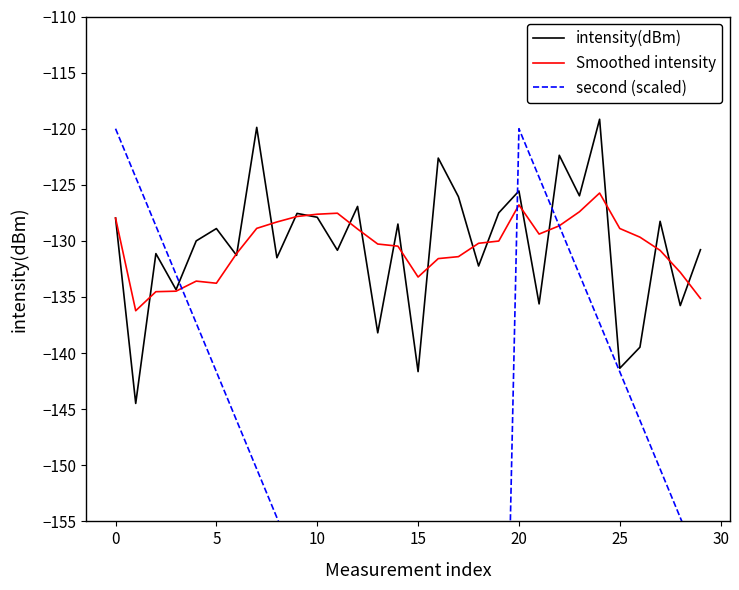

What is the highest value of the intensity(dBm) series?

-119.2